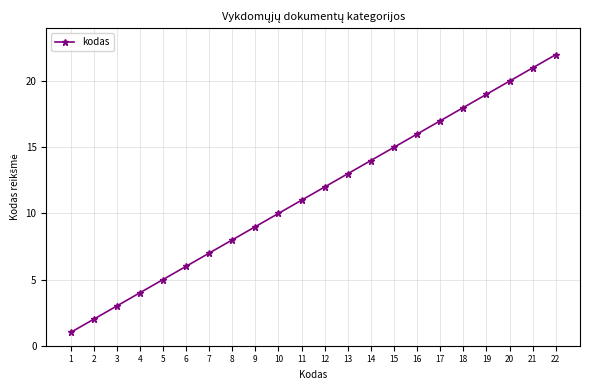

Which category has the highest value across all series?

22